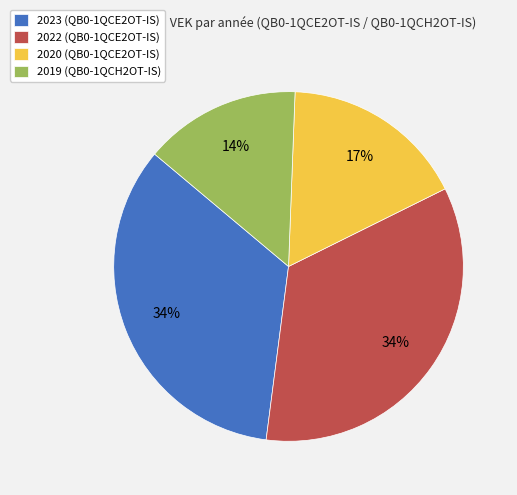

To the nearest percent, what portion does 2023 (QB0-1QCE2OT-IS) represent?

34%